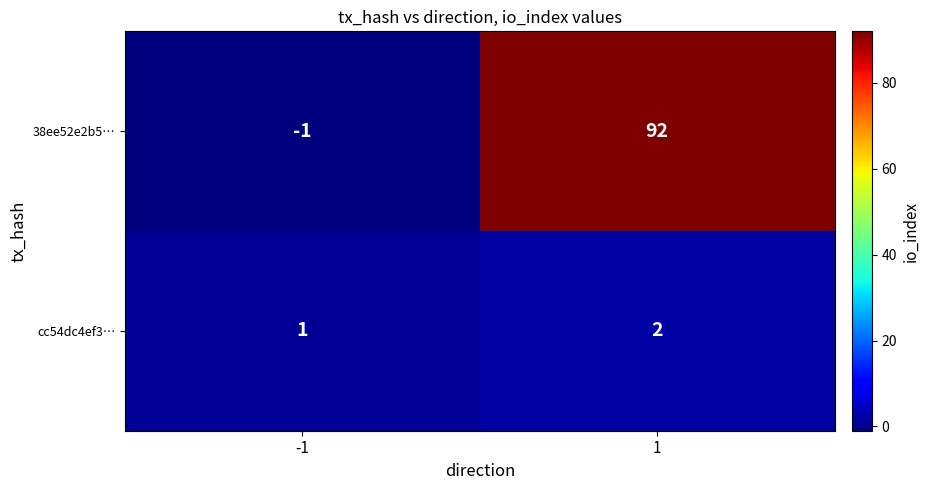

What is the sum of all cc54dc4ef3… values?

3